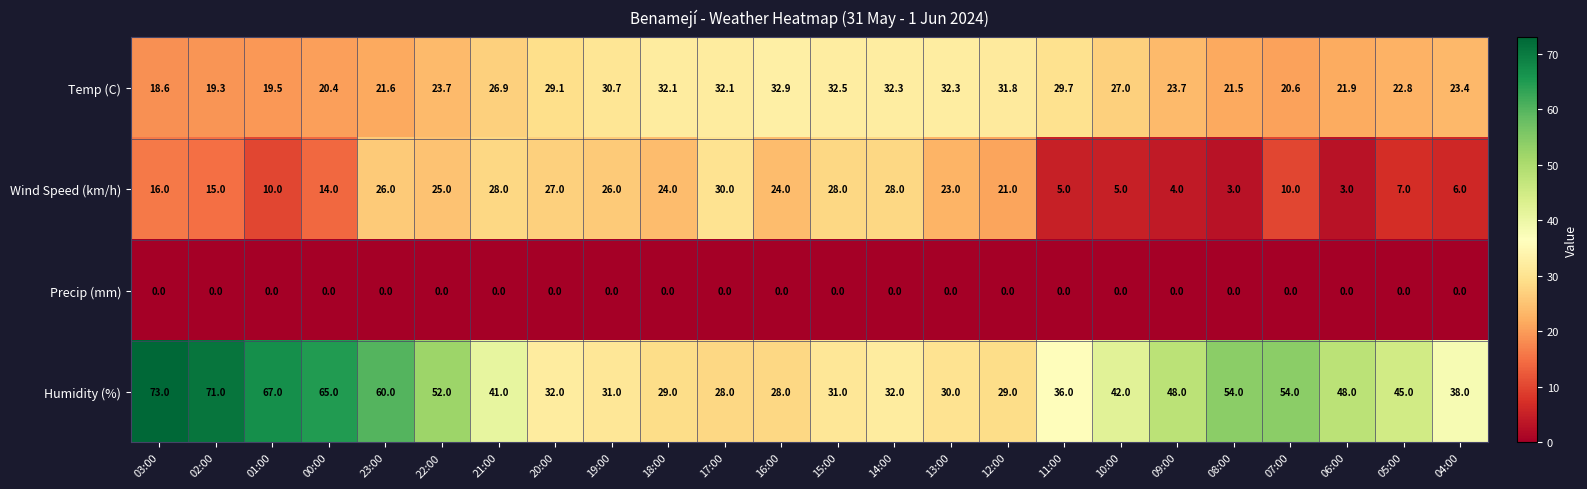

True or false: Temp (C) has a value of 34.5 at 23:00.

False